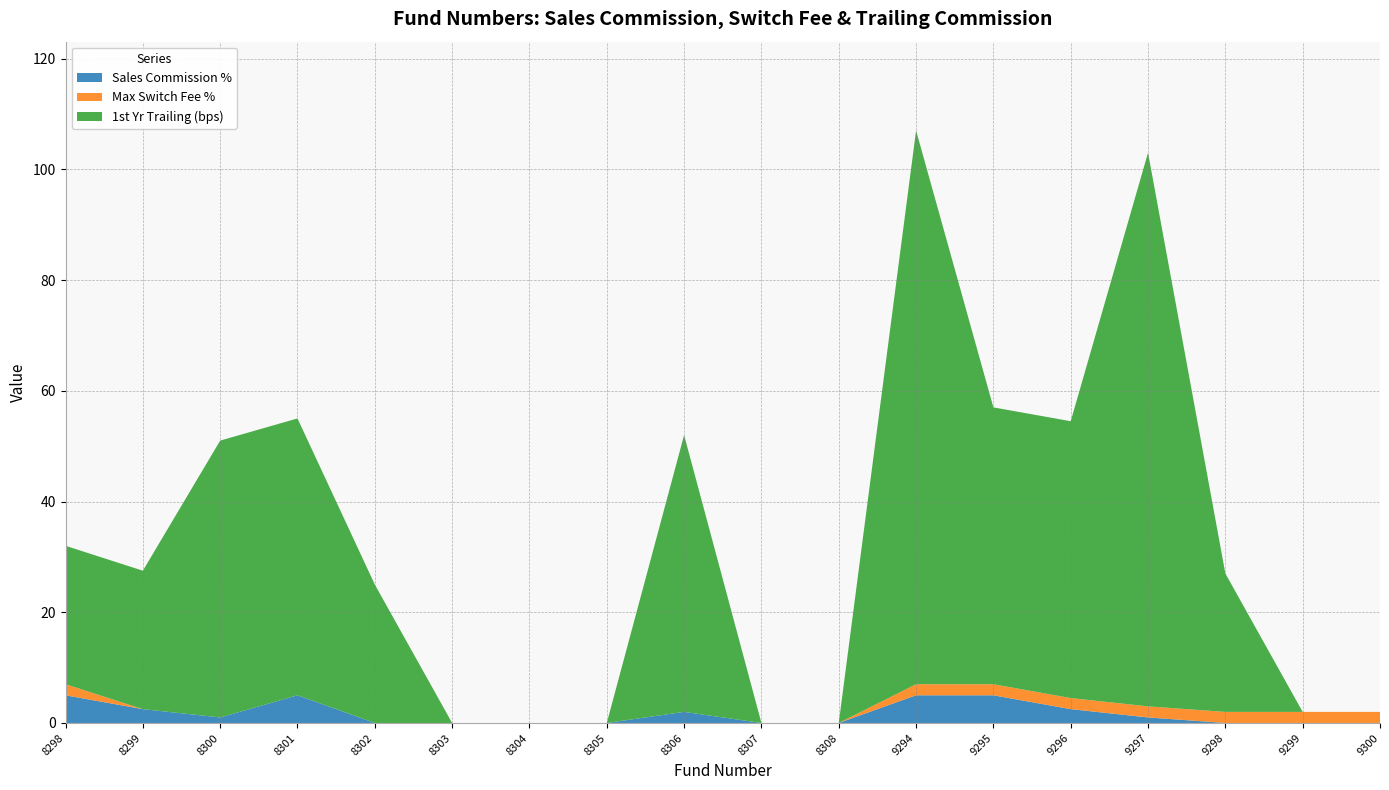

Reading left to right, transcribe all the data shown in this chart.

Sales Commission %: 8298=5.0	8299=2.5	8300=1.0	8301=5.0	8302=0.0	8303=0.0	8304=0.0	8305=0.0	8306=2.0	8307=0.0	8308=0.0	9294=5.0	9295=5.0	9296=2.5	9297=1.0	9298=0.0	9299=0.0	9300=0.0
Max Switch Fee %: 8298=2.0	8299=0.0	8300=0.0	8301=0.0	8302=0.0	8303=0.0	8304=0.0	8305=0.0	8306=0.0	8307=0.0	8308=0.0	9294=2.0	9295=2.0	9296=2.0	9297=2.0	9298=2.0	9299=2.0	9300=2.0
1st Yr Trailing (bps): 8298=25.0	8299=25.0	8300=50.0	8301=50.0	8302=25.0	8303=0.0	8304=0.0	8305=0.0	8306=50.0	8307=0.0	8308=0.0	9294=100.0	9295=50.0	9296=50.0	9297=100.0	9298=25.0	9299=0.0	9300=0.0